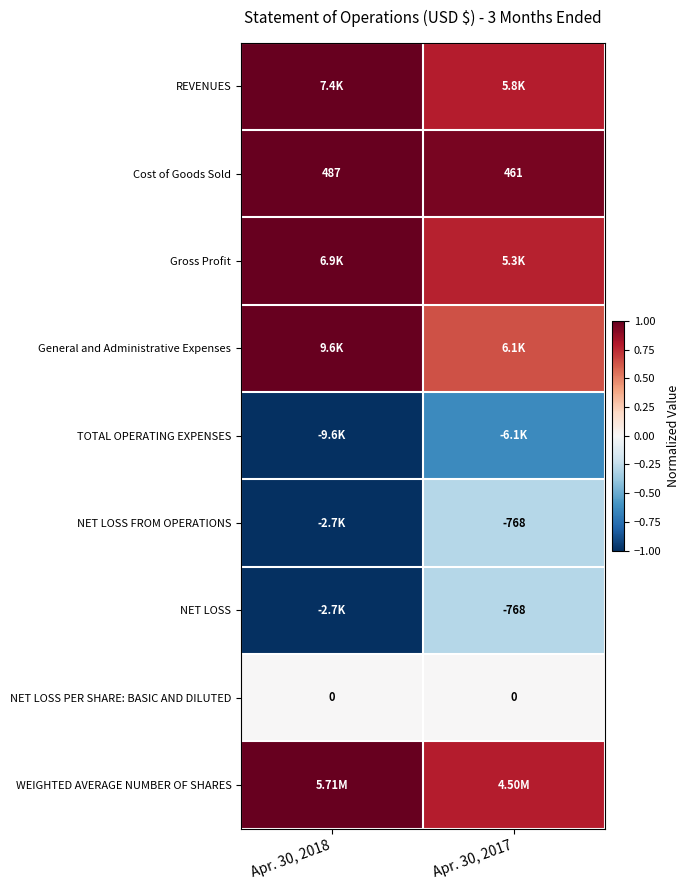

The value of NET LOSS FROM OPERATIONS at Apr. 30, 2018 is -1.0. True or false?

True